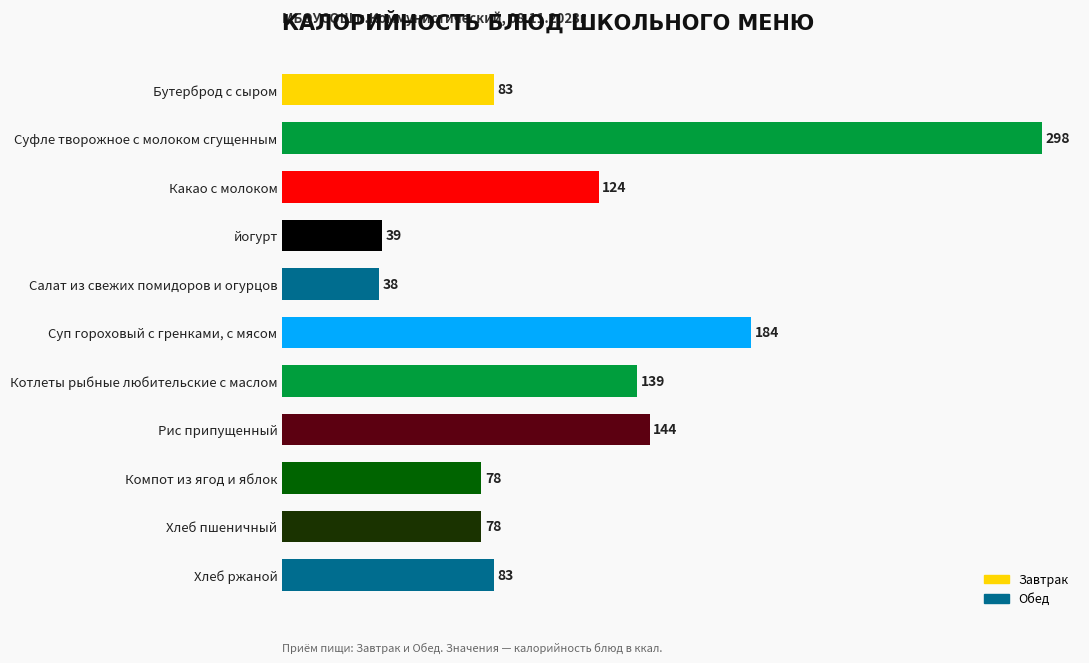

Read the value at Компот из ягод и яблок, to the nearest 50.

100